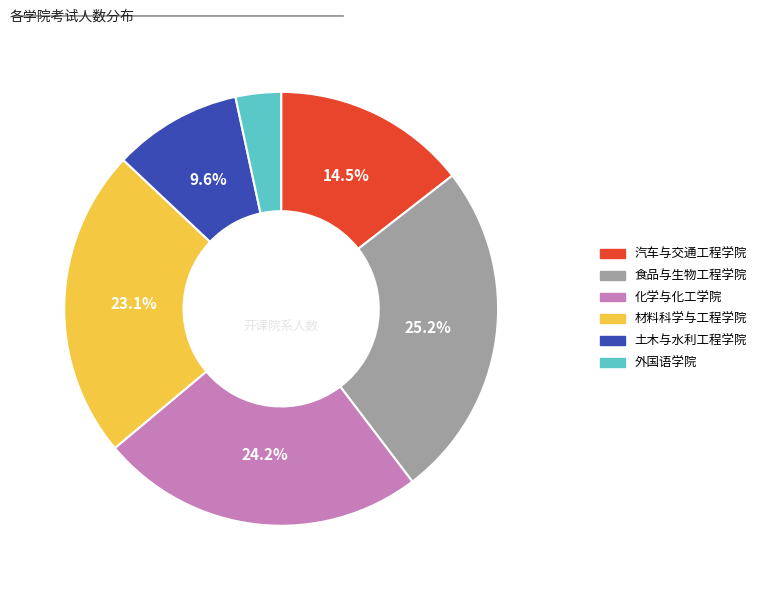

Combined, do 土木与水利工程学院 and 化学与化工学院 account for over 50%?

No